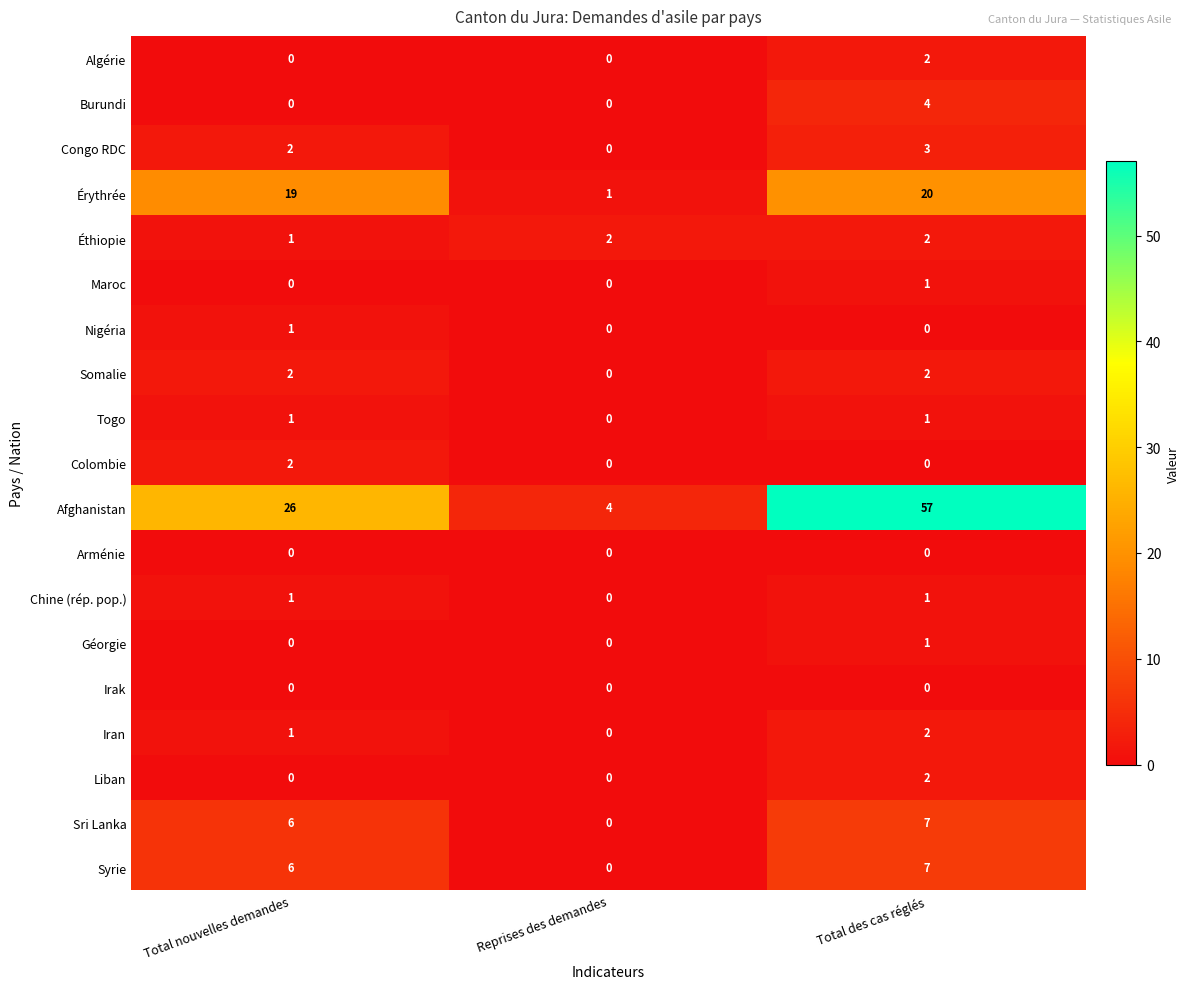

What is the sum of the Éthiopie values at Reprises des demandes and Total nouvelles demandes?

3